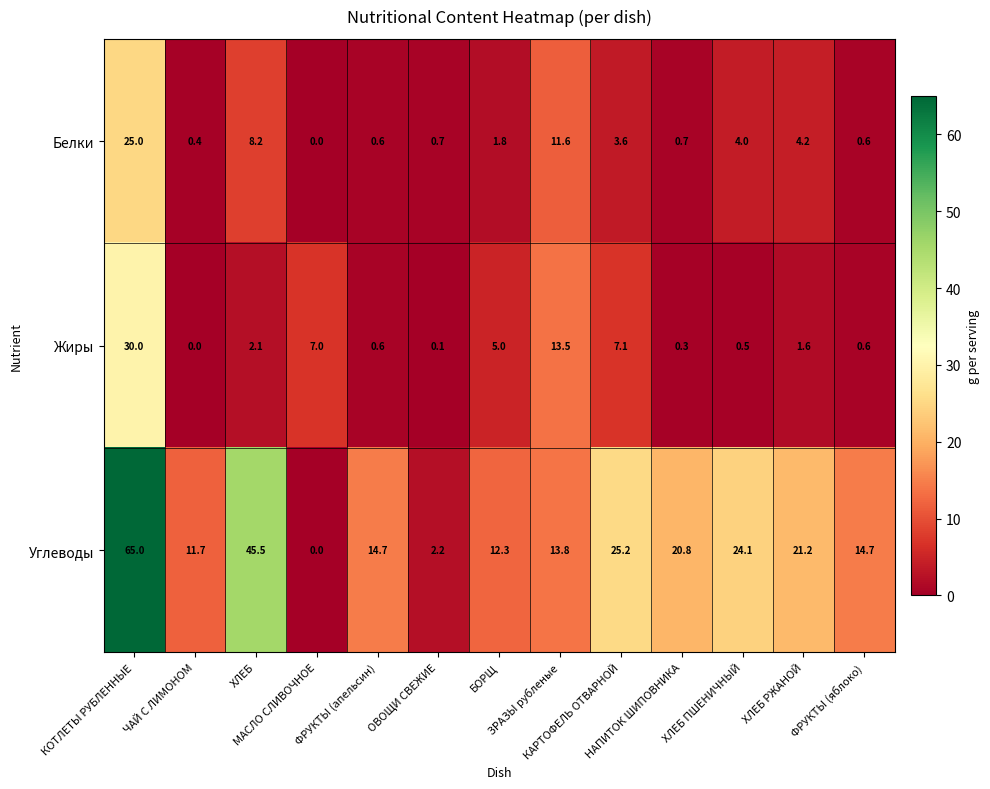

Which series has the largest total across all categories?

Углеводы